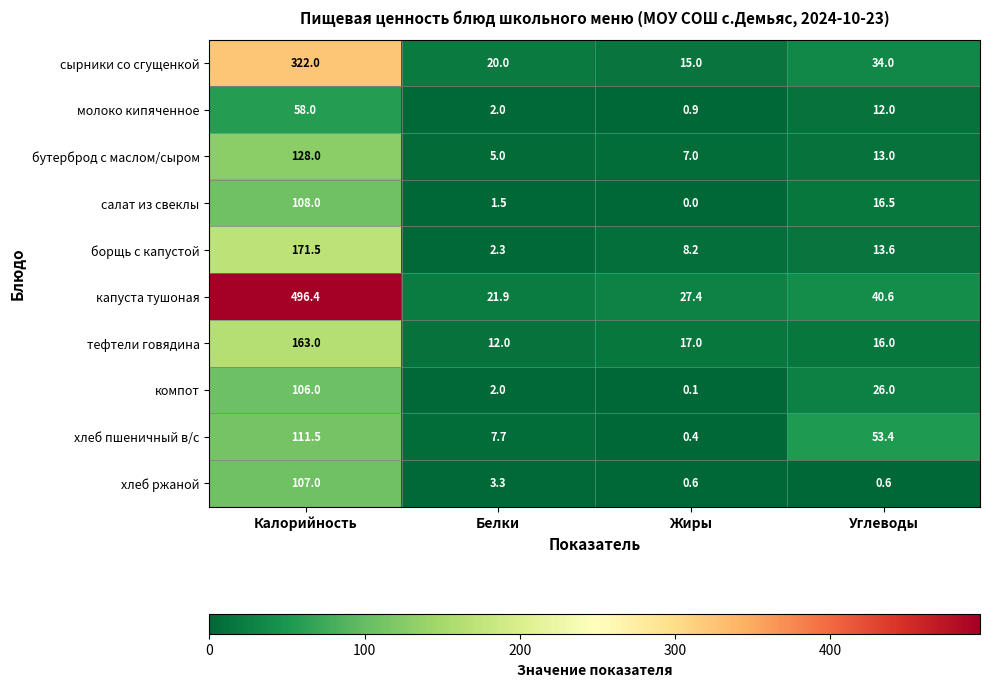

List the series in order of their peak value, lowest first.

молоко кипяченное, компот, хлеб ржаной, салат из свеклы, хлеб пшеничный в/с, бутерброд с маслом/сыром, тефтели говядина, борщь с капустой, сырники со сгущенкой, капуста тушоная